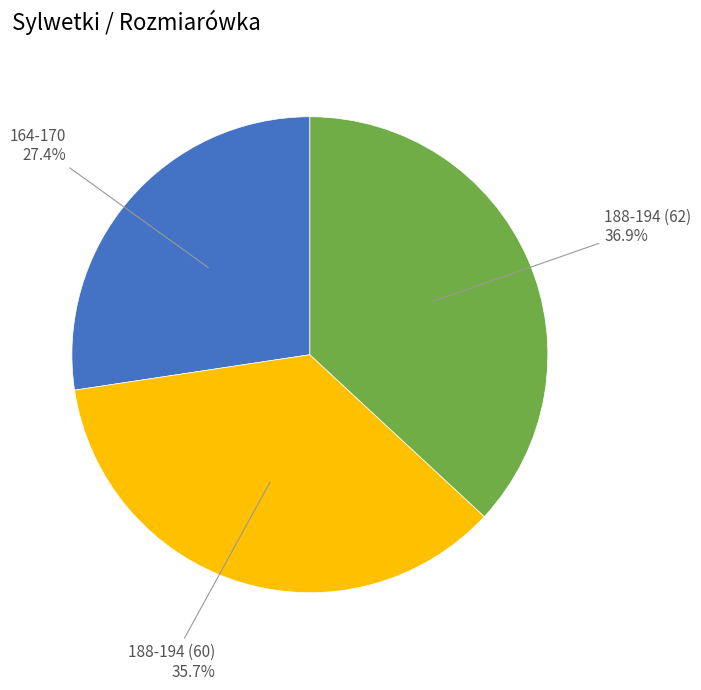

What portion of the pie excludes 188-194 (62)?

63.1%